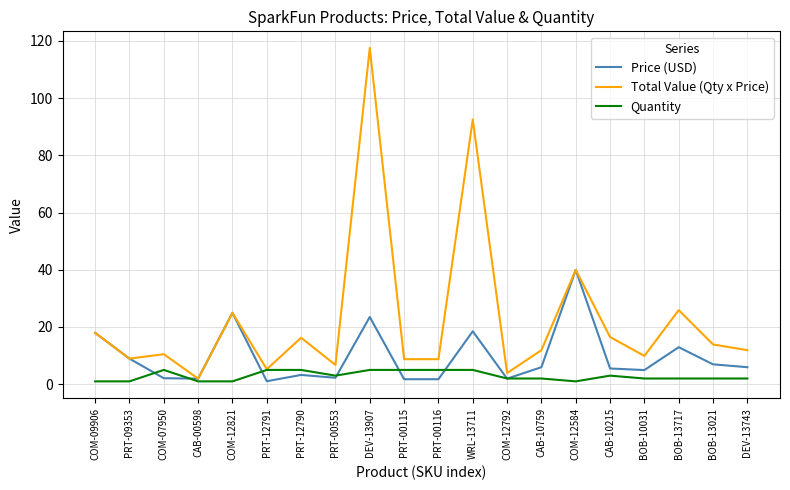

How many interior local peaks does the Total Value (Qty x Price) series have?

7